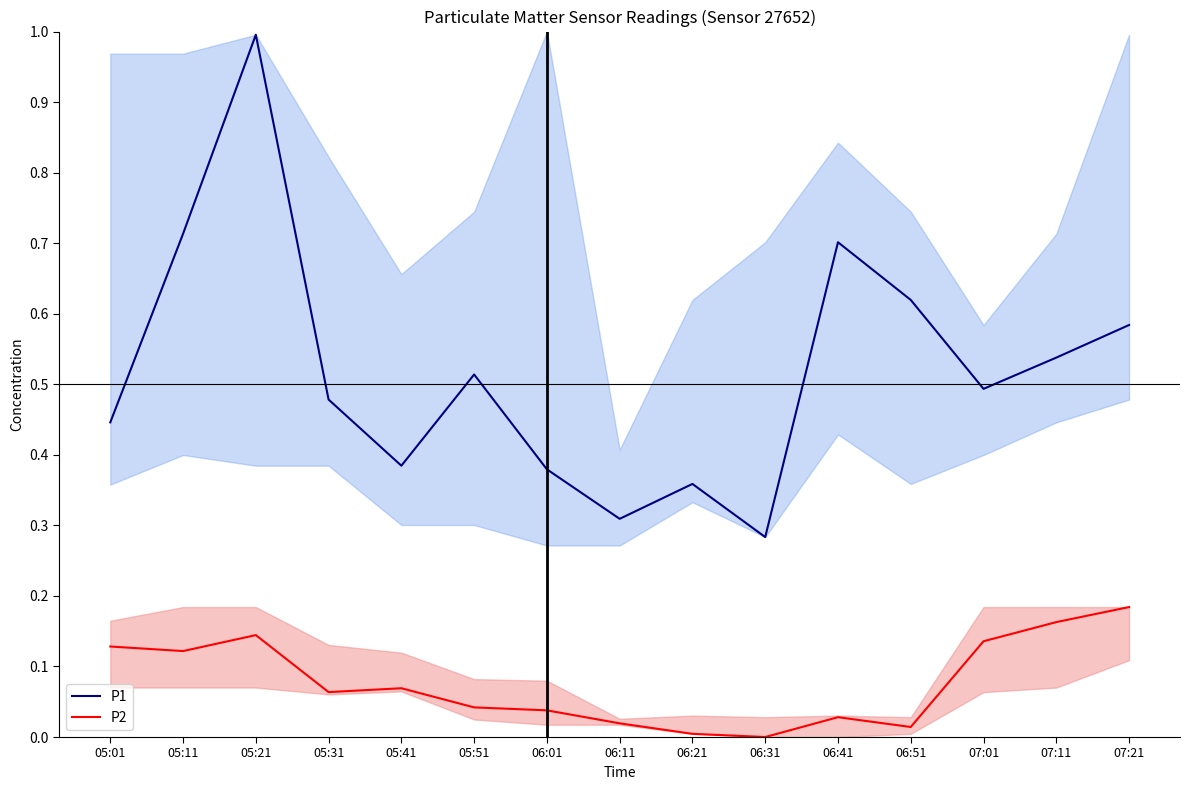

How many values in the P2 series exceed 0?

14